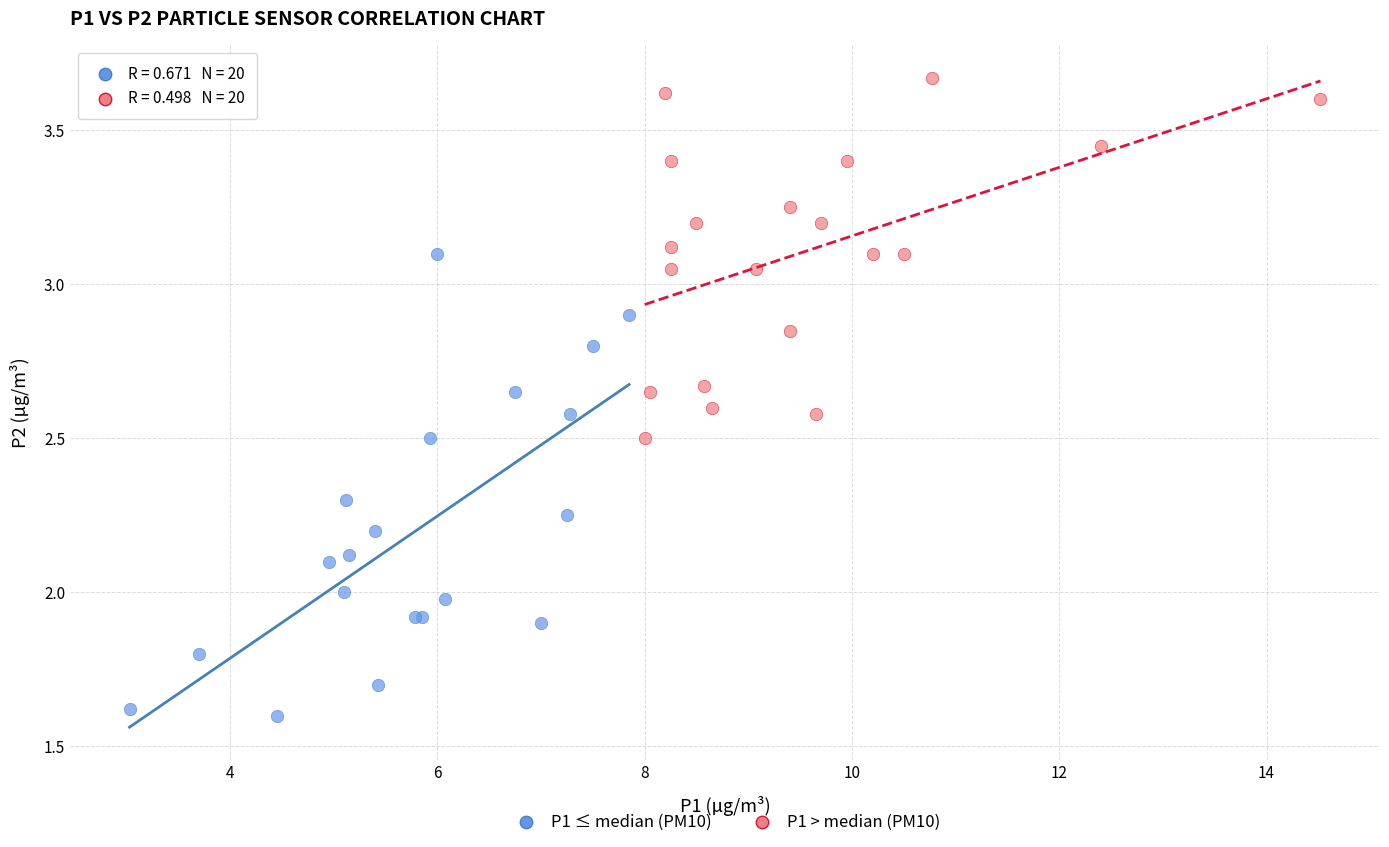

Which series reaches the maximum Y coordinate?

P1 > median (PM10)